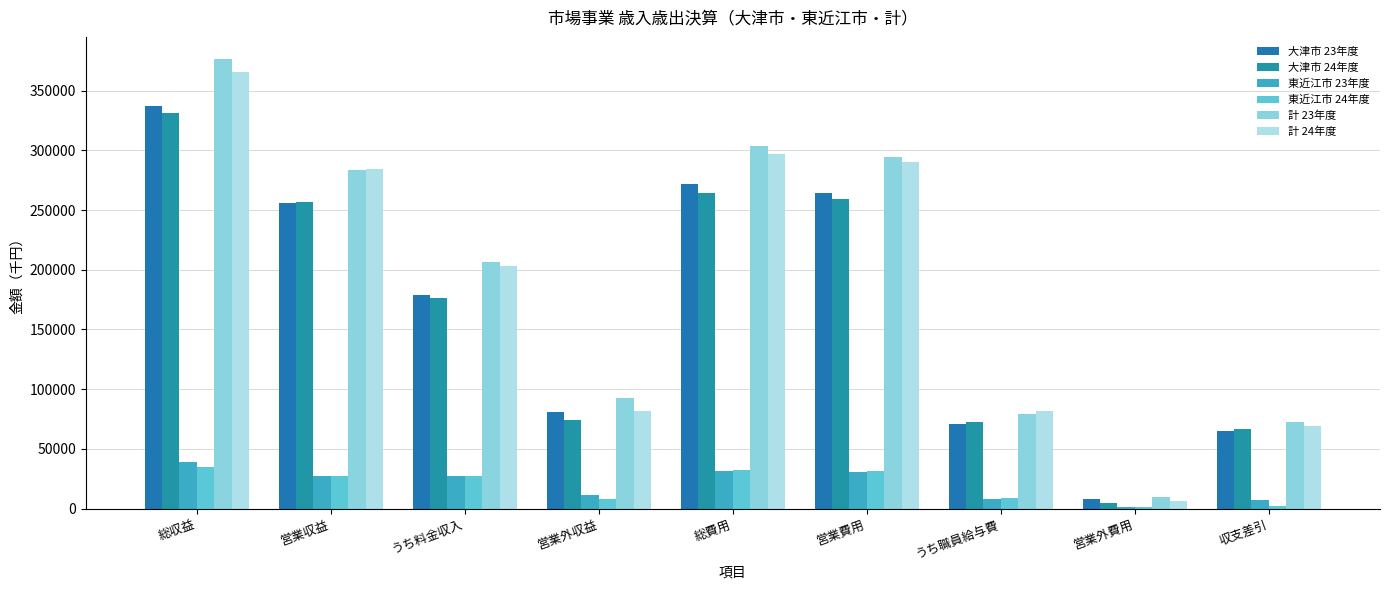

How many bars are there in each group?

6